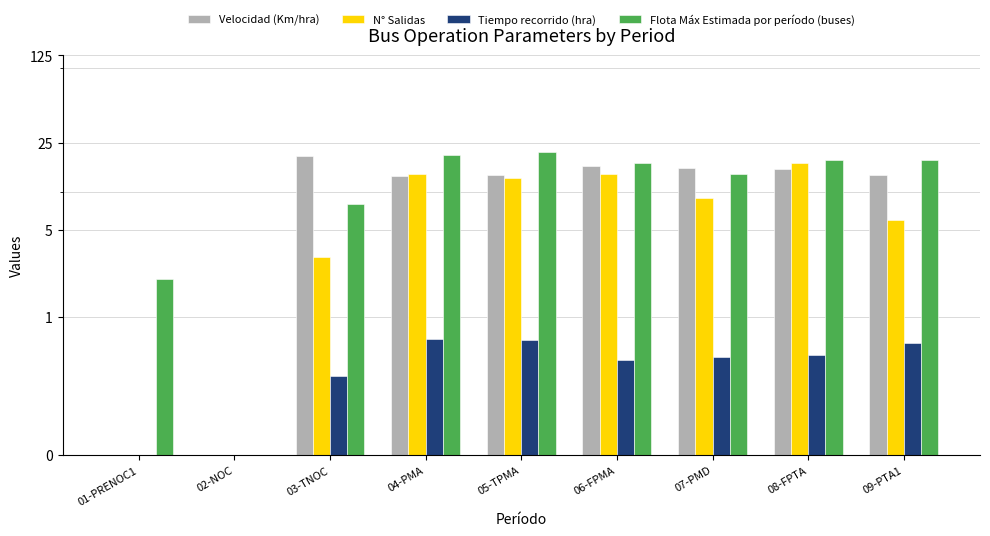

How many bars are there in each group?

4